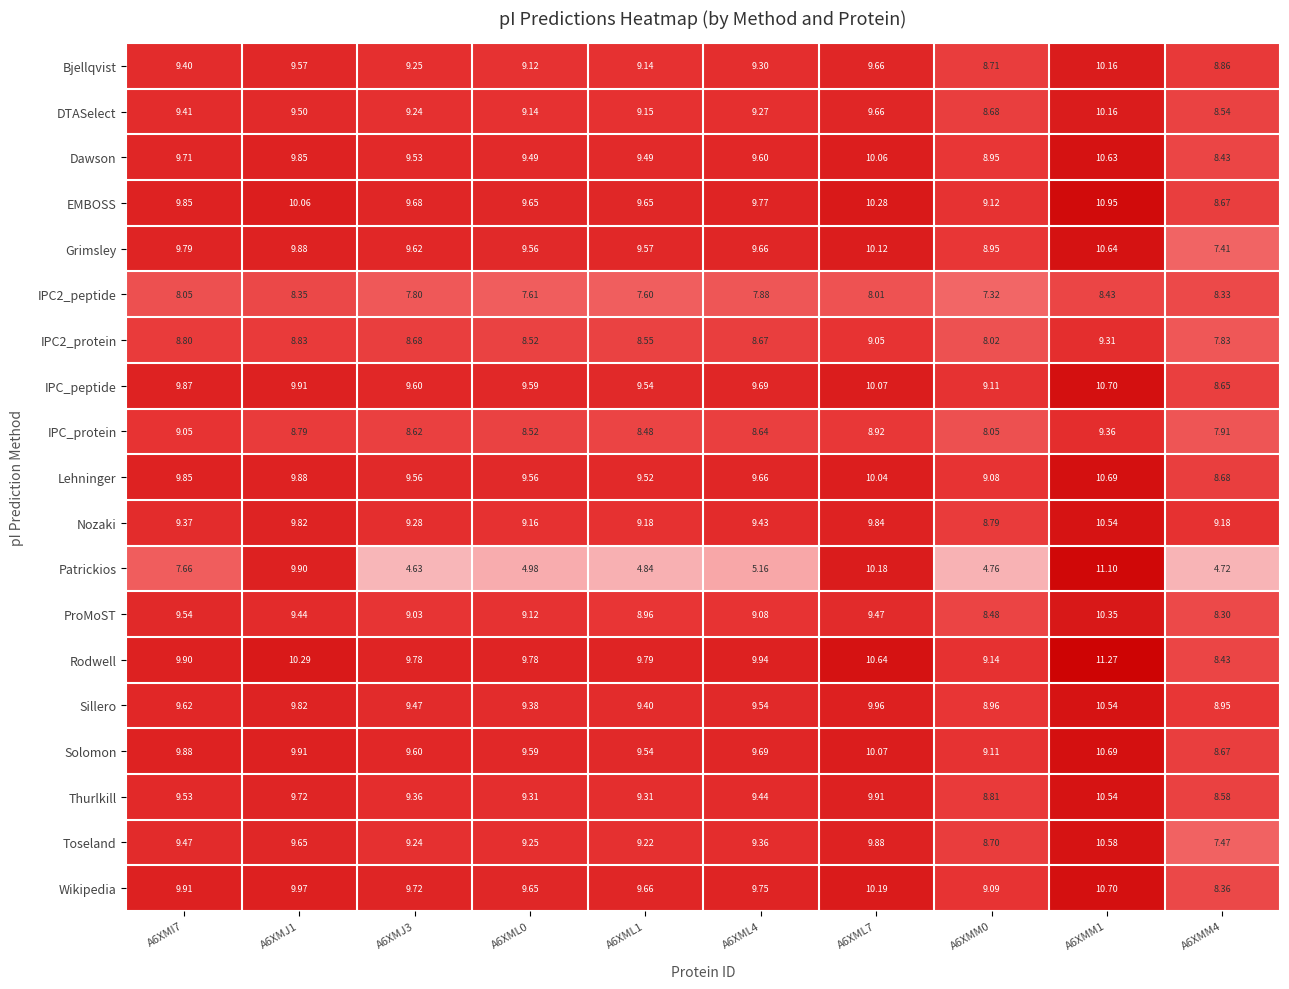

Which label corresponds to the smallest value in the chart?

A6XMJ3